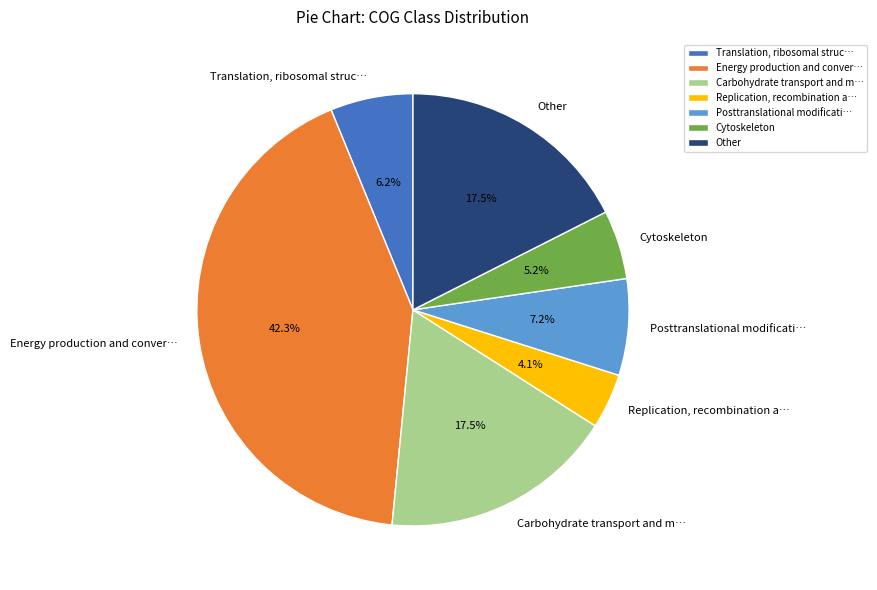

Does Carbohydrate transport and m… represent more than half of the total?

No